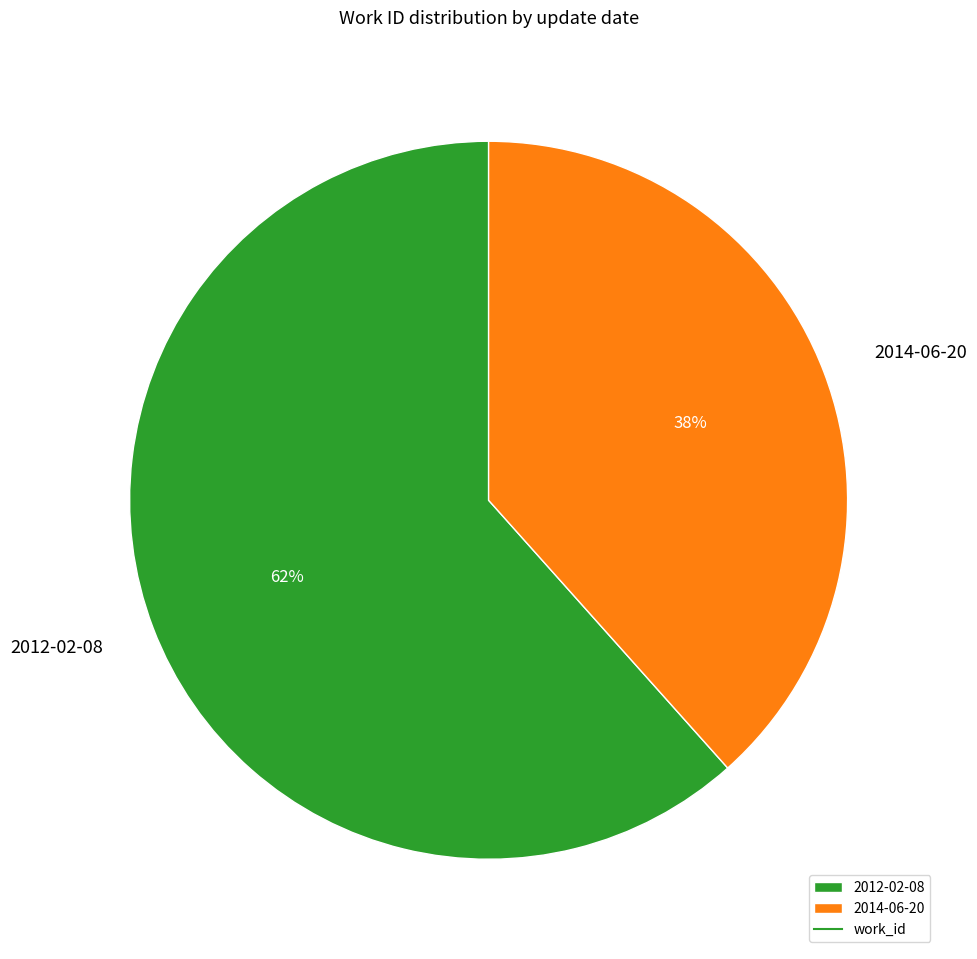

How many slices are in this pie chart?

2